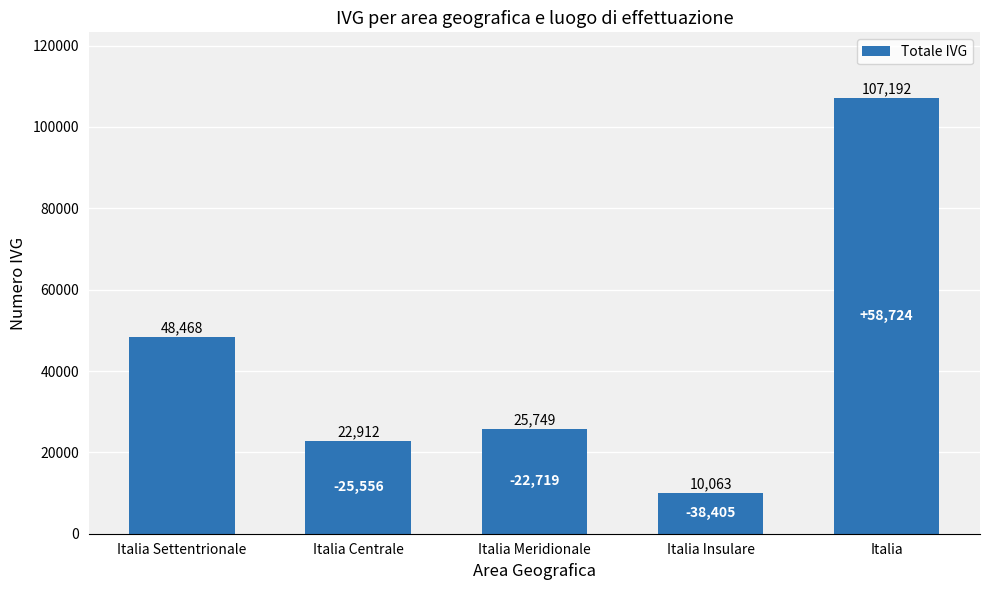

Where is the data nearest to the value 58627?

Italia Settentrionale